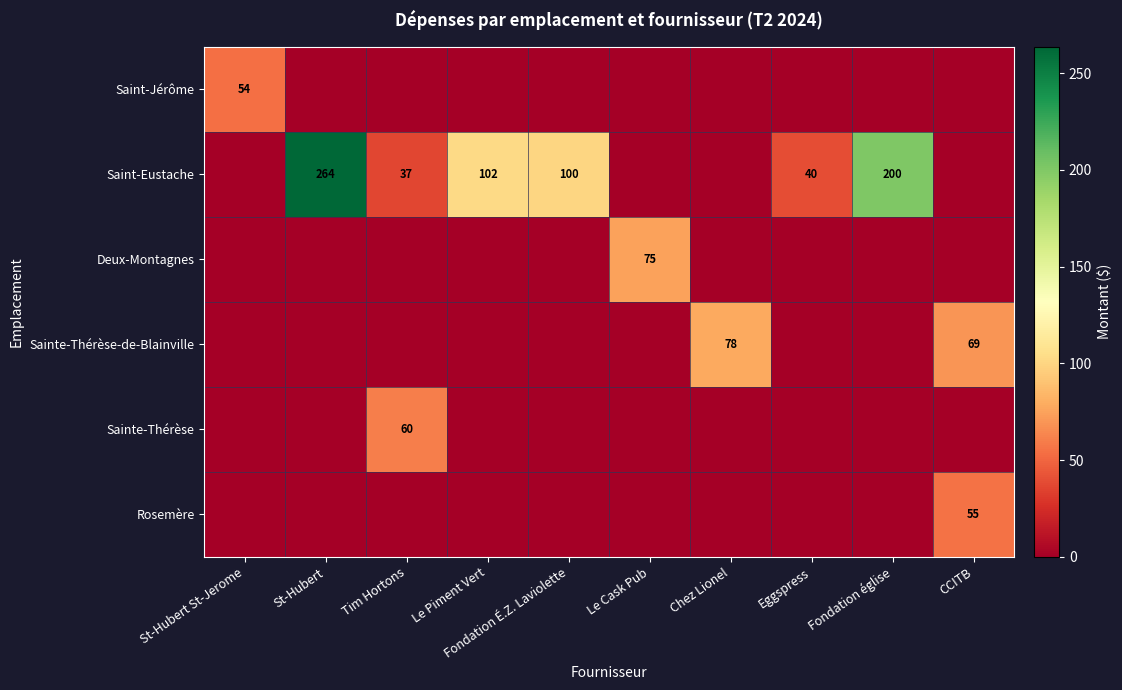

Which category has the highest value in the Saint-Eustache series?

St-Hubert